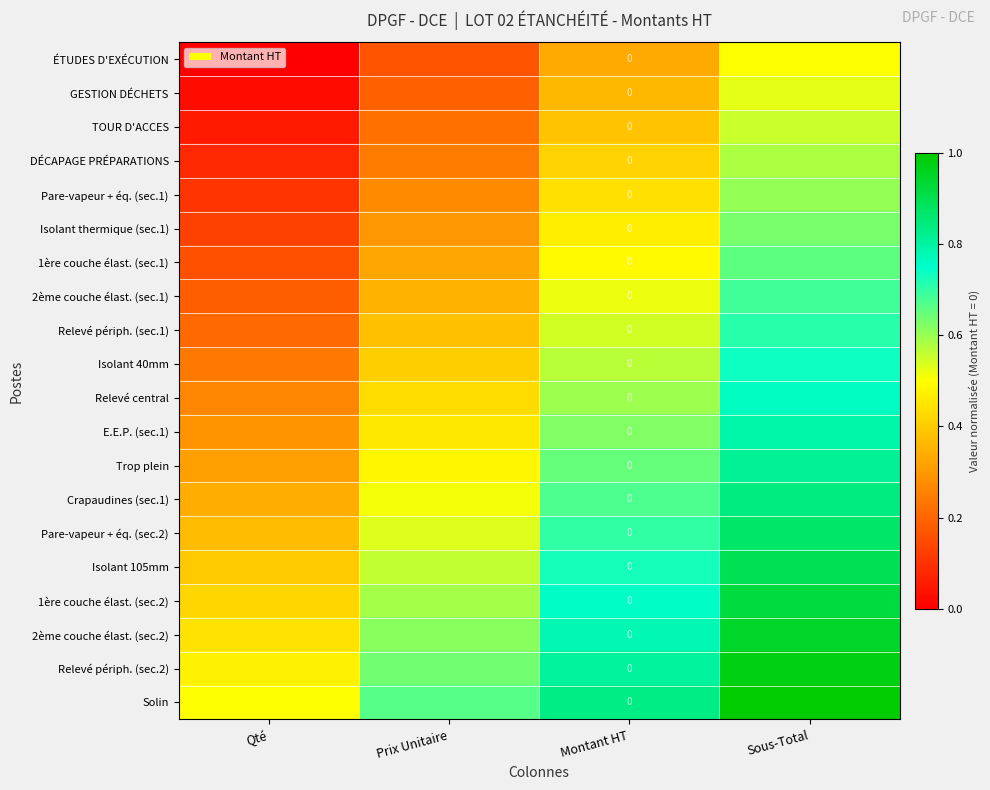

Rank the series by their maximum value, from highest to lowest.

Solin, Relevé périph. (sec.2), 2ème couche élast. (sec.2), 1ère couche élast. (sec.2), Isolant 105mm, Pare-vapeur + éq. (sec.2), Crapaudines (sec.1), Trop plein, E.E.P. (sec.1), Relevé central, Isolant 40mm, Relevé périph. (sec.1), 2ème couche élast. (sec.1), 1ère couche élast. (sec.1), Isolant thermique (sec.1), Pare-vapeur + éq. (sec.1), DÉCAPAGE PRÉPARATIONS, TOUR D'ACCES, GESTION DÉCHETS, ÉTUDES D'EXÉCUTION